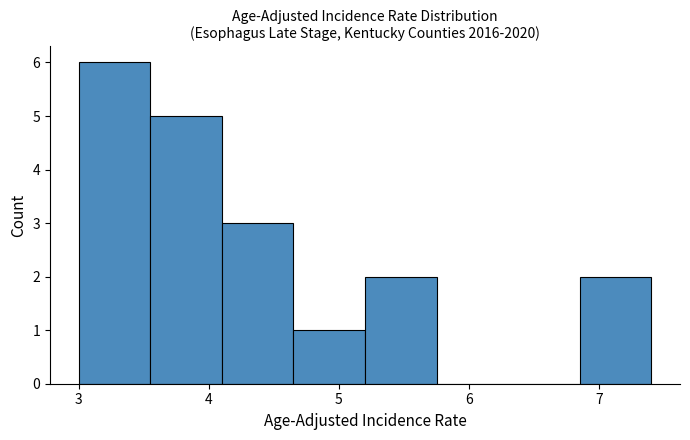

Over which range of the x-axis is the bar tallest?

3.00 to 3.55